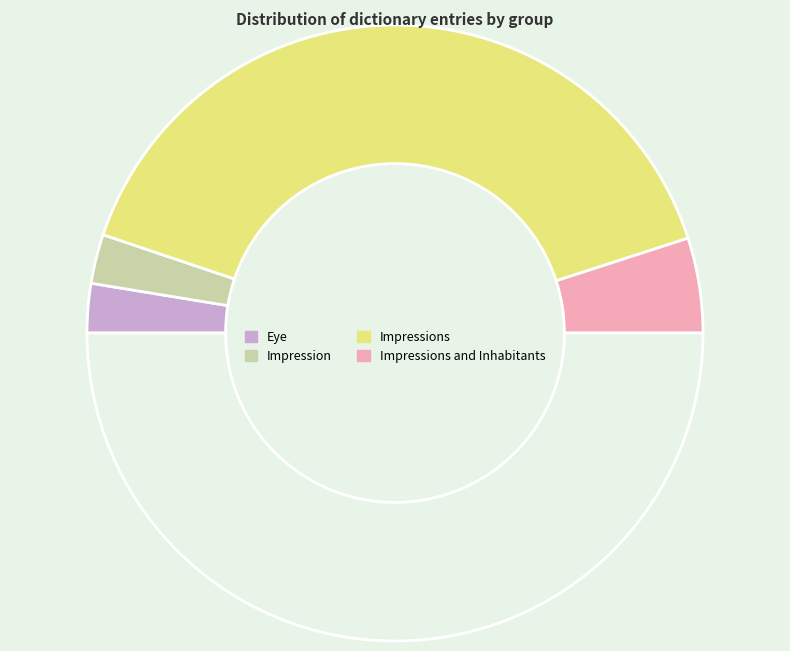

Count the number of slices in the pie.

5